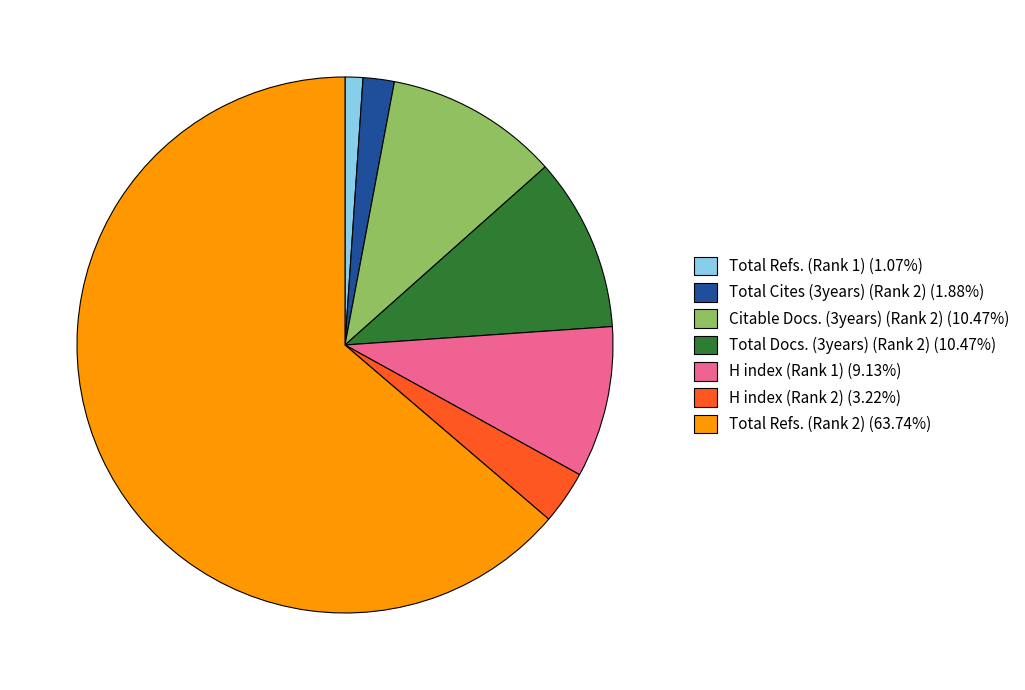

Count the number of slices in the pie.

7